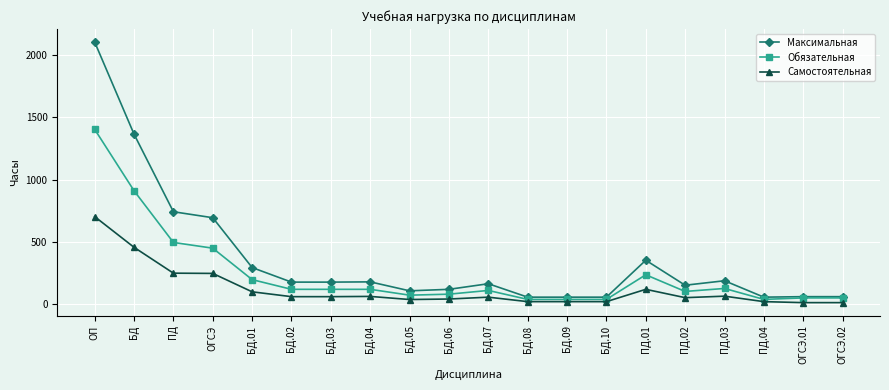

Rank the series by their maximum value, from lowest to highest.

Самостоятельная, Обязательная, Максимальная